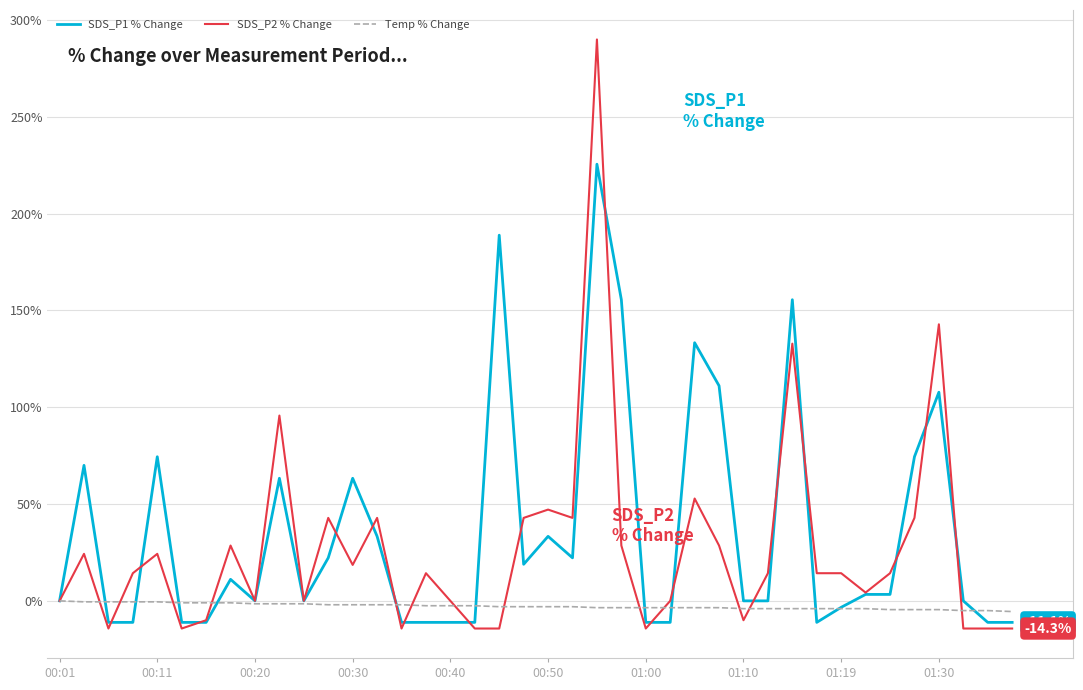

Which series has the widest spread of values?

SDS_P2 % Change